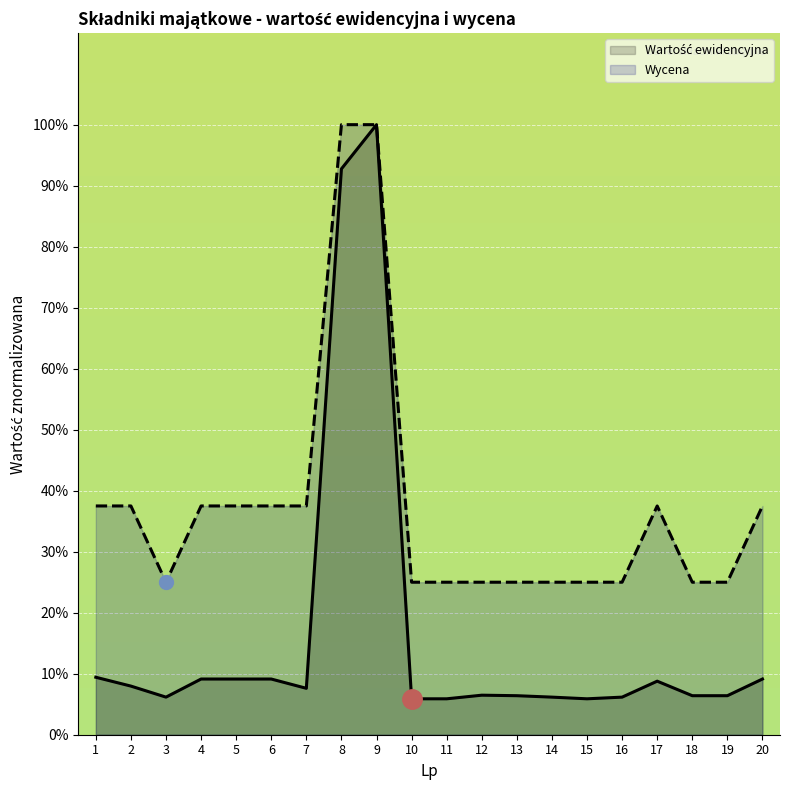

What is the spread (max minus min) of values at 5?

28.4